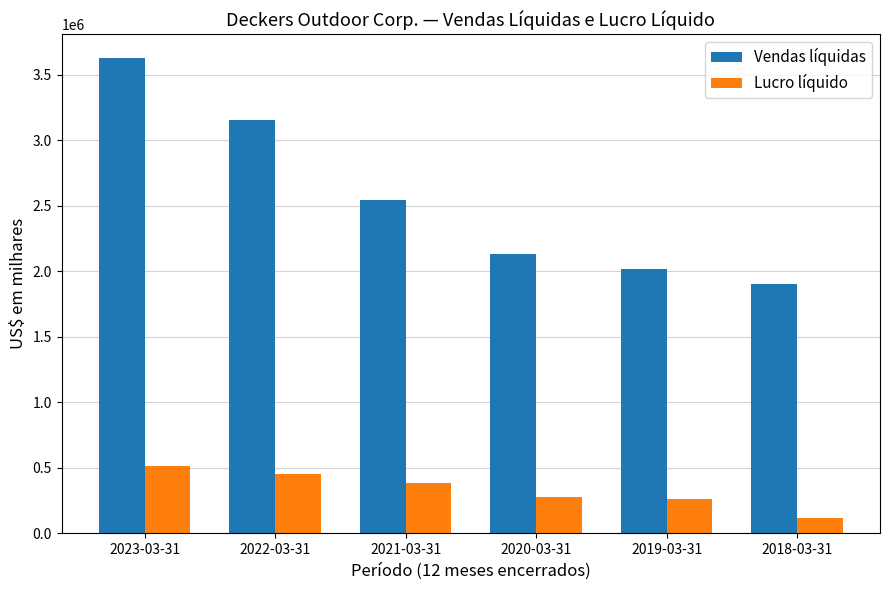

What is the difference between the Lucro líquido values at 2022-03-31 and 2023-03-31?

64873